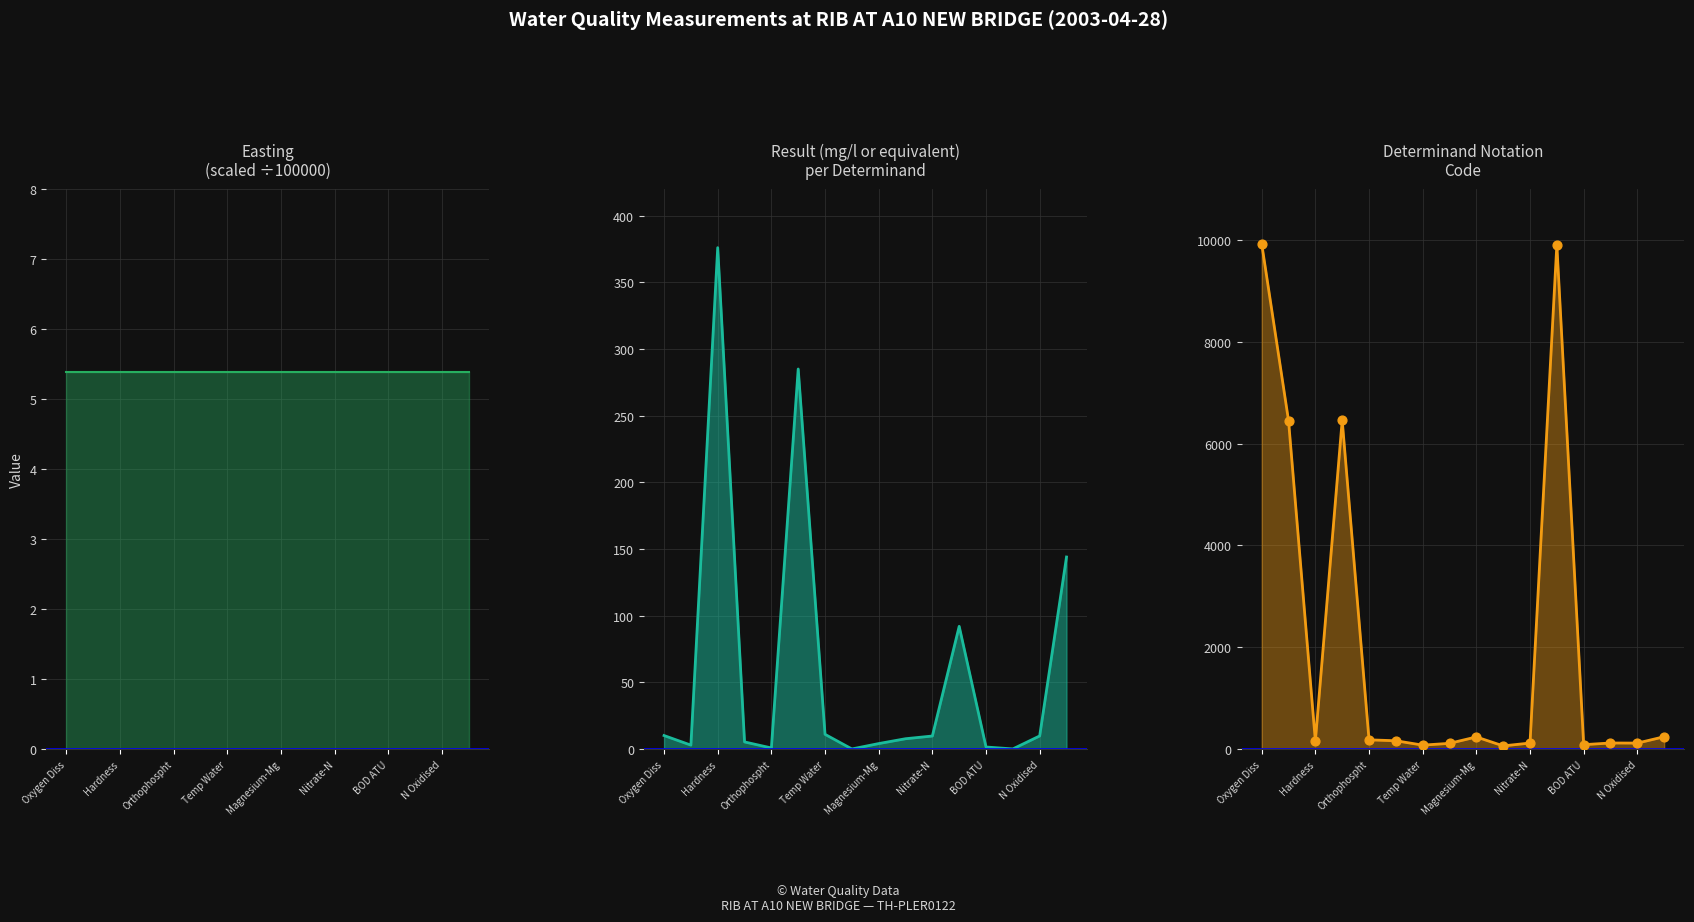

Which series has the largest total across all categories?

Determinand Notation